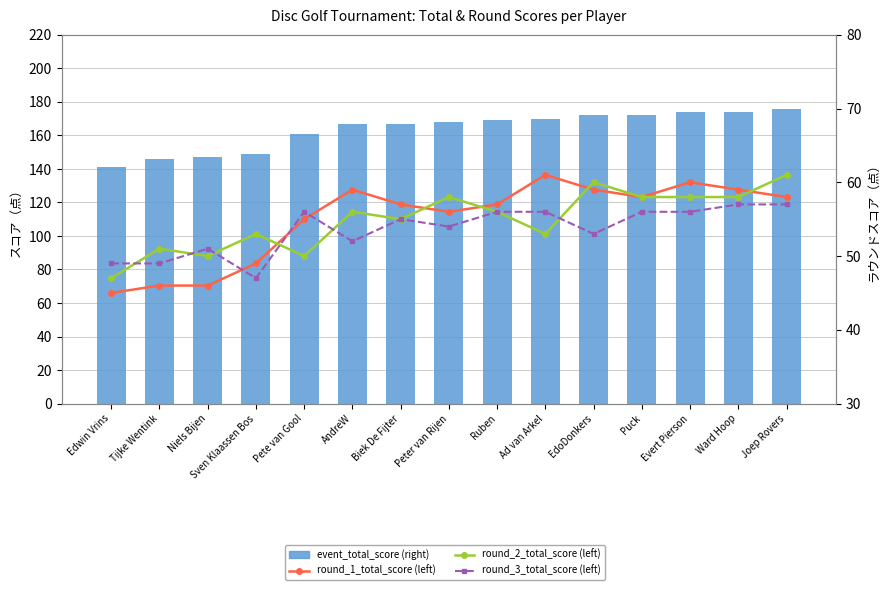

What is the average value of the round_1_total_score (left) series?

55